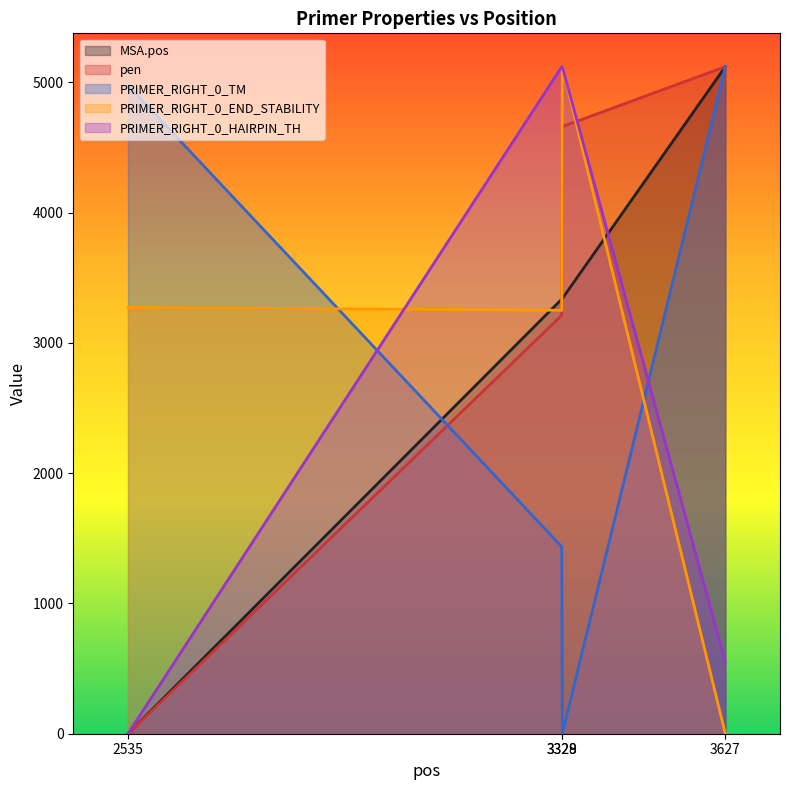

Which label corresponds to the smallest value in the chart?

2535